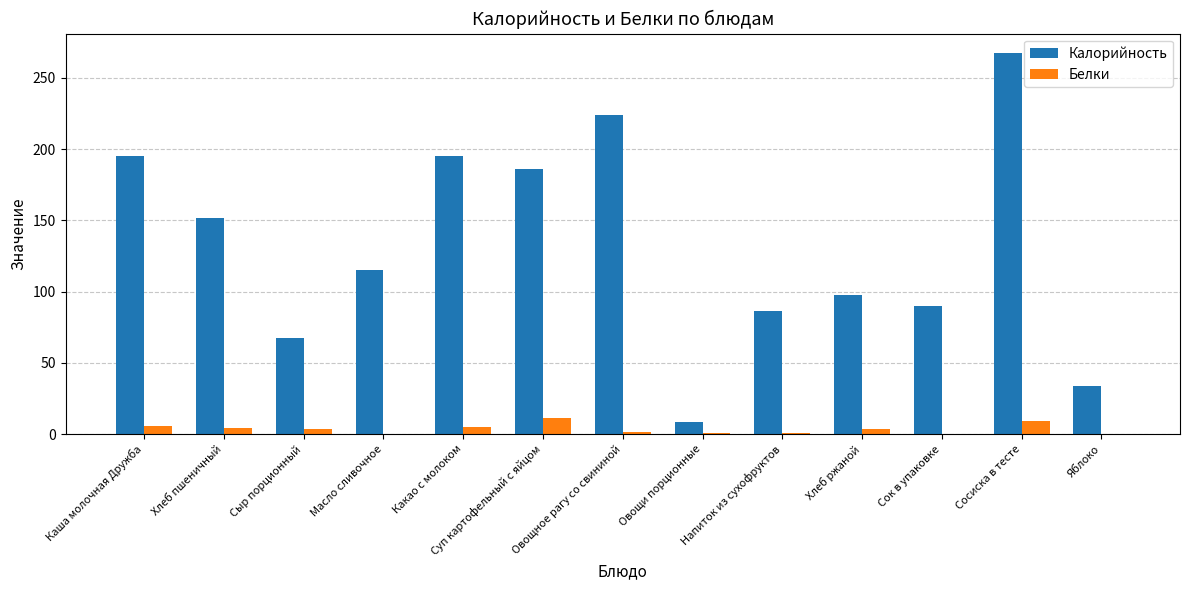

The Калорийность series shows 195.0 at Какао с молоком. True or false?

True